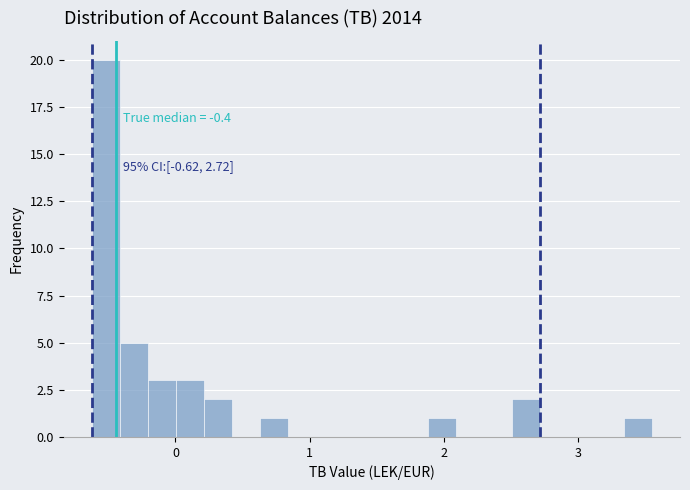

Read against the x-axis, roughly where is the centre of the tallest bar?

-0.5